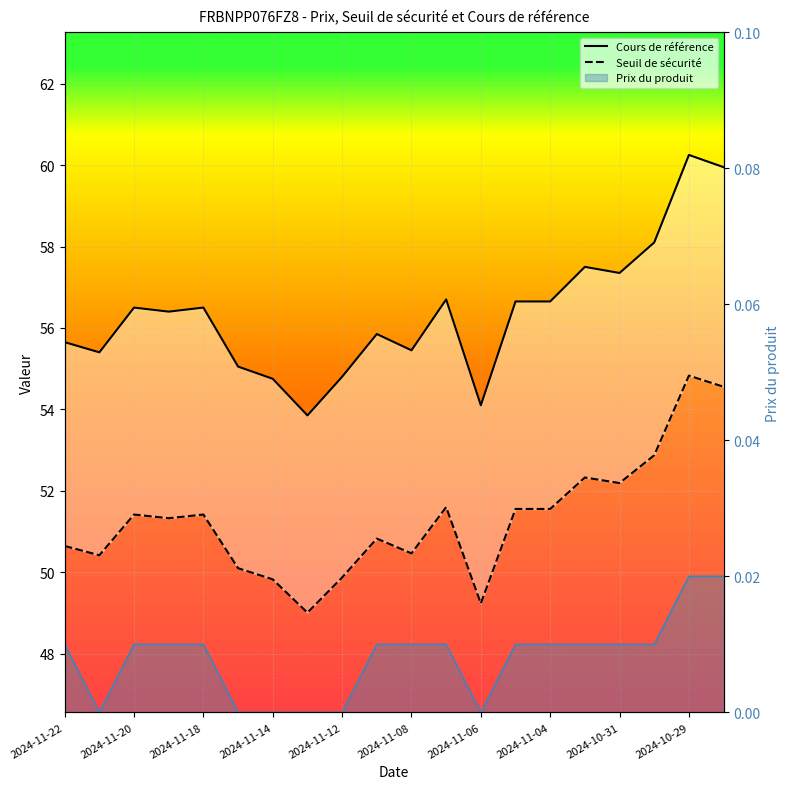

In Seuil de sécurité, how many points are higher than both neighbors (excluding endpoints)?

6